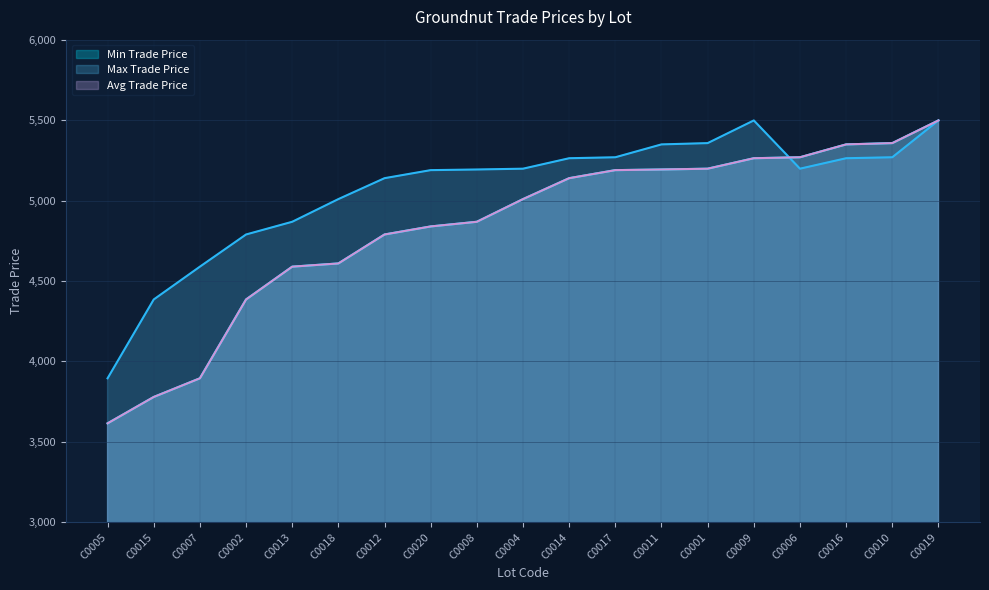

Which category has the highest value across all series?

C0019